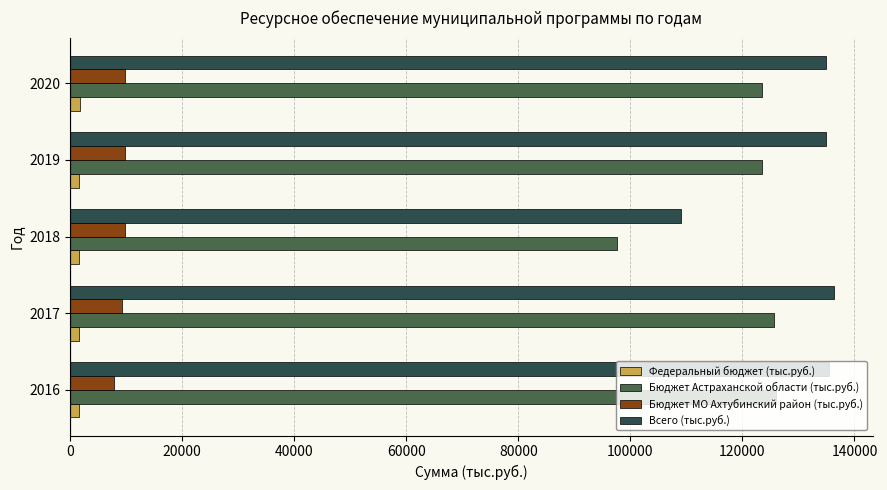

Which series has the widest spread of values?

Бюджет Астраханской области (тыс.руб.)